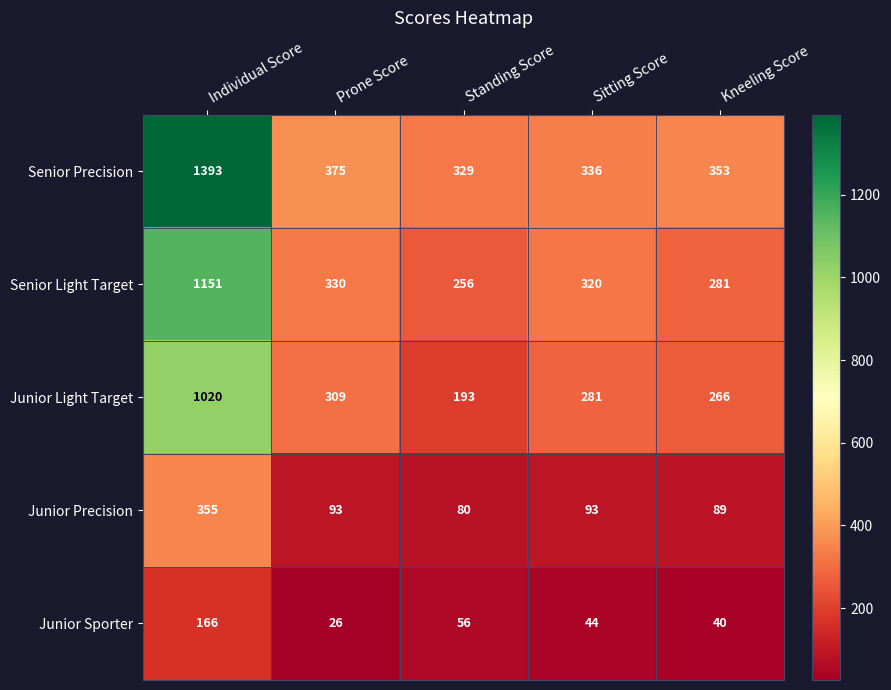

At which category is the sum across all series the highest?

Individual Score